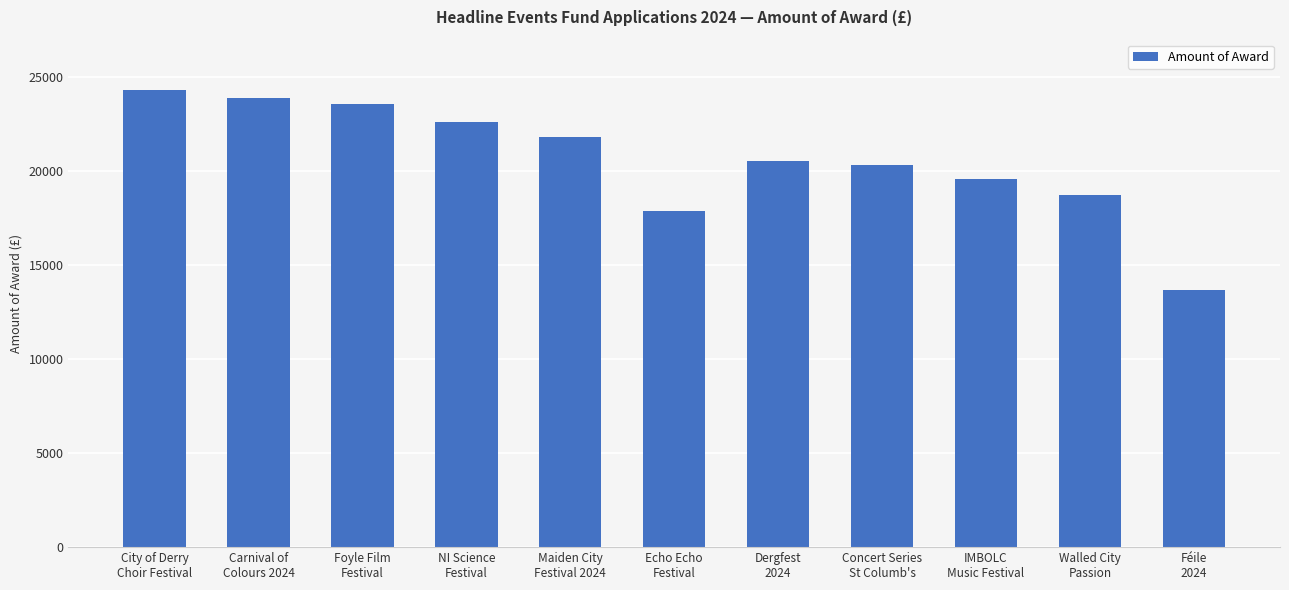

What is the difference between the maximum and minimum values?

10634